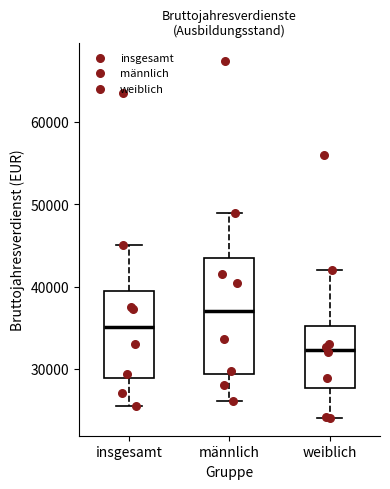

Reading left to right, transcribe this box plot: for each box, give where its median line is, the range the box spans, and where its two whiskers end, as read against the y-axis. The values are not printed on the chart, so give them approximately, as read against the axis.

insgesamt: median 35000, box 29000 to 39000, whiskers 26000 to 45000
männlich: median 37000, box 29000 to 43000, whiskers 26000 to 49000
weiblich: median 32000, box 28000 to 35000, whiskers 24000 to 42000